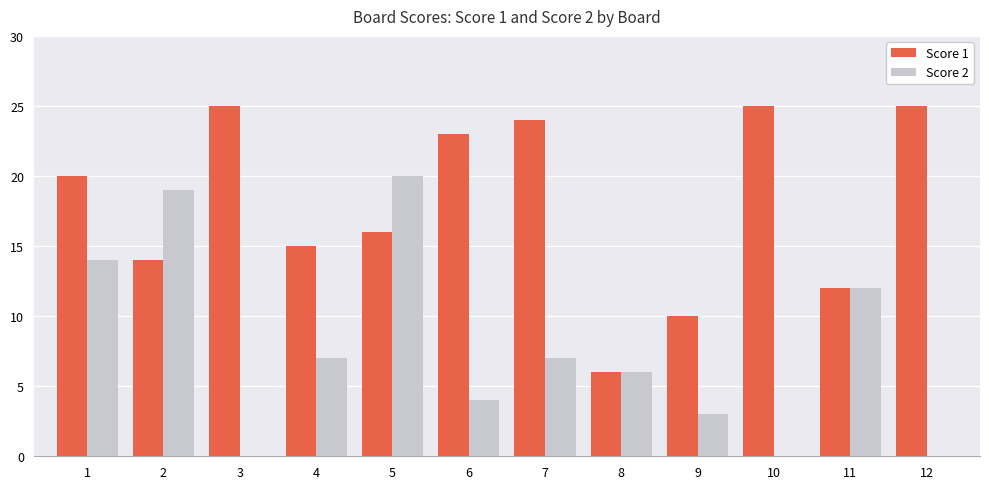

How many distinct data groups are displayed?

2